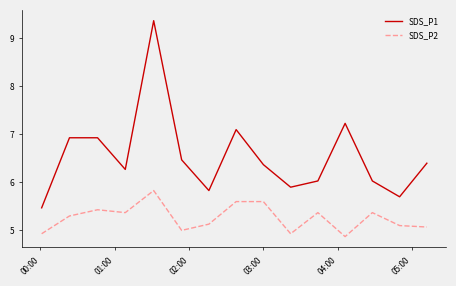

Does the chart have visible grid lines?

No